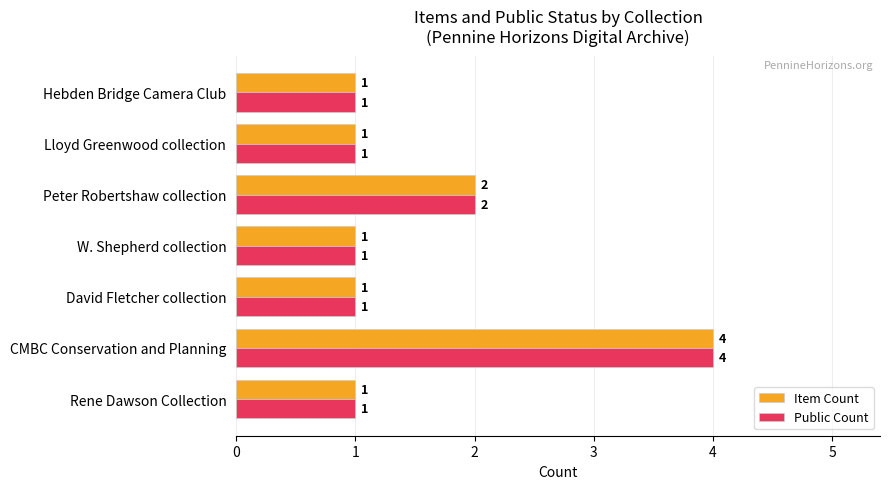

What is the maximum value for Public Count?

4